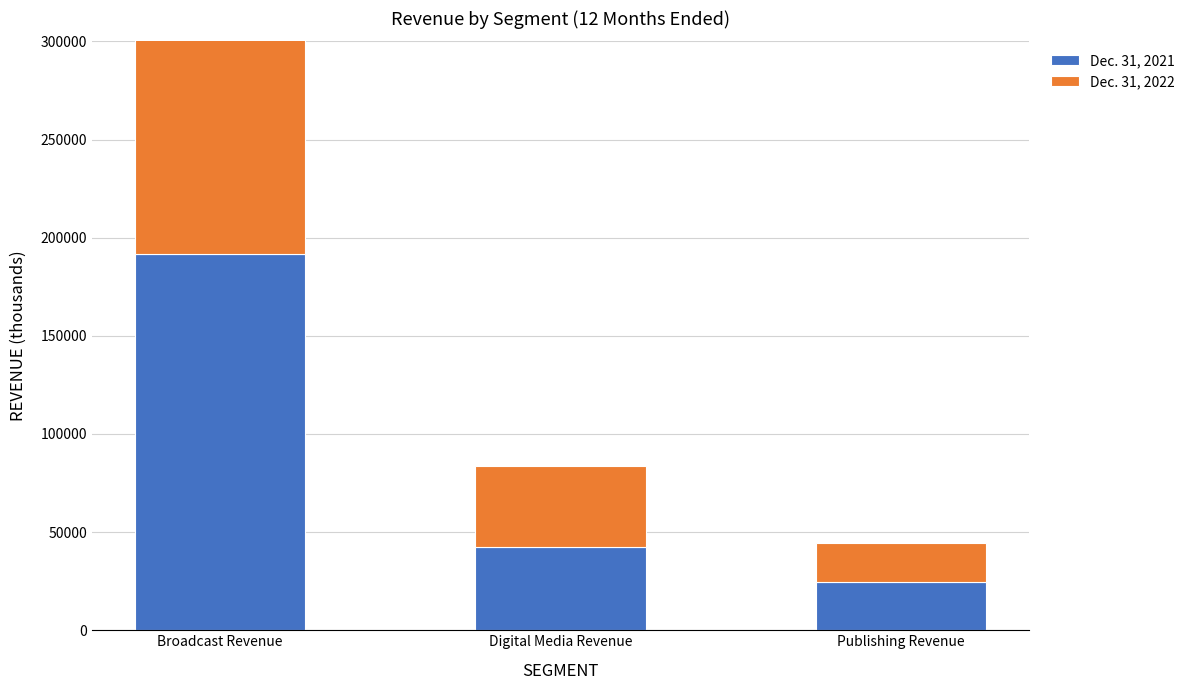

Where does the Dec. 31, 2021 series first go above 42164?

Broadcast Revenue